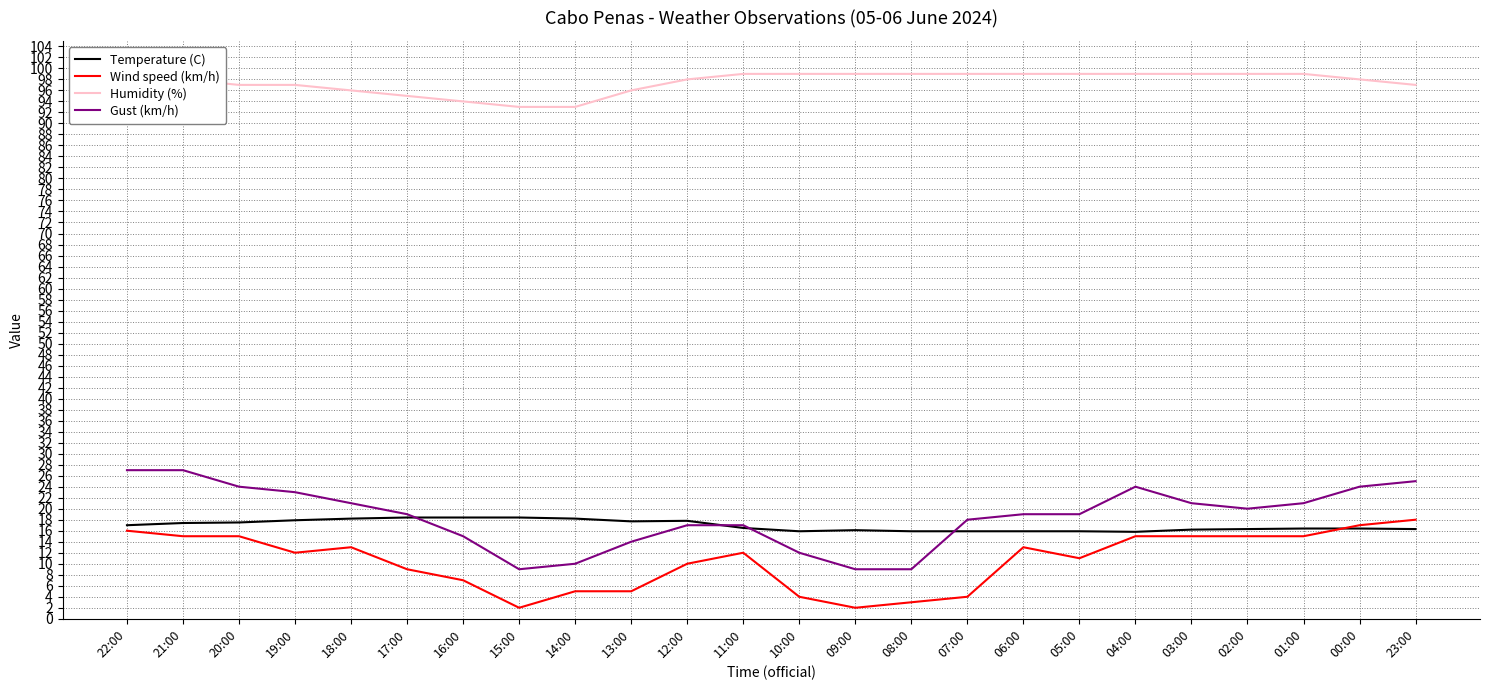

Where is Gust (km/h) nearest to the value 18?

07:00